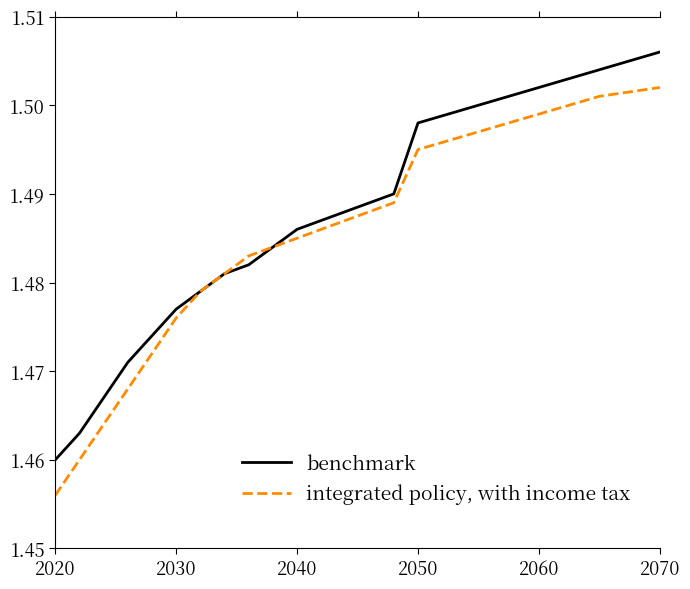

List the series in order of their overall mean, lowest first.

integrated policy, with income tax, benchmark